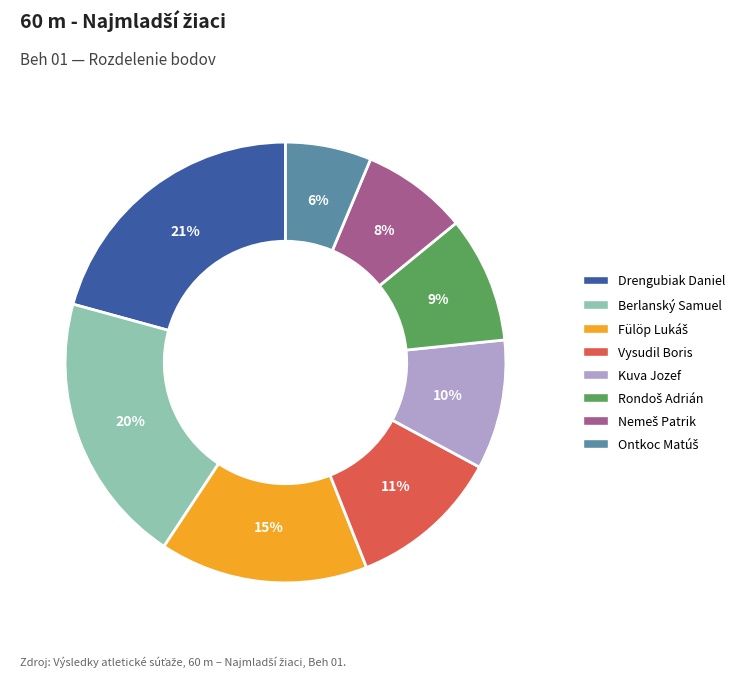

To the nearest percent, what percentage of the pie is Drengubiak Daniel?

21%